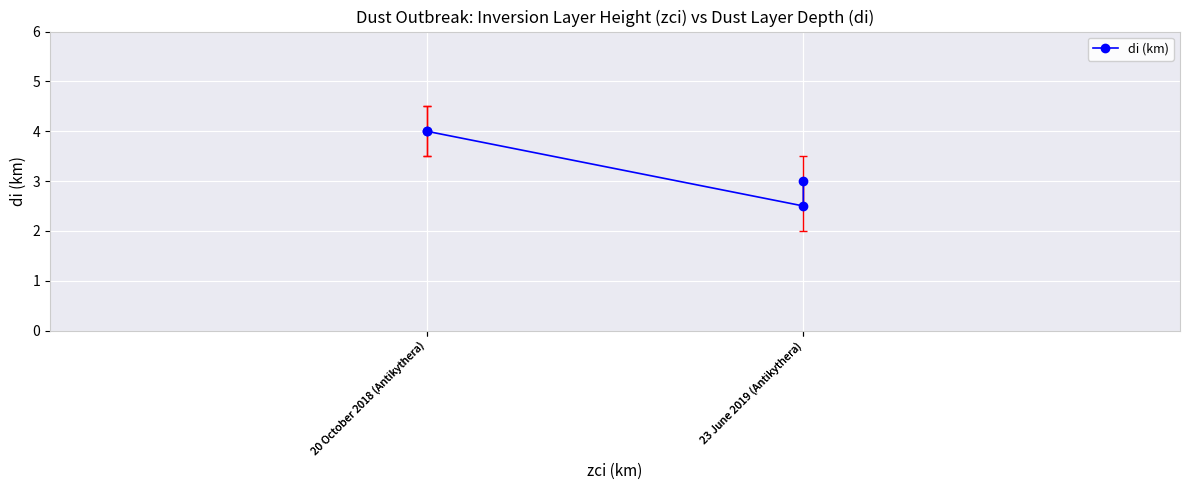

True or false: there are more than 1 points higher than both neighbors.

False